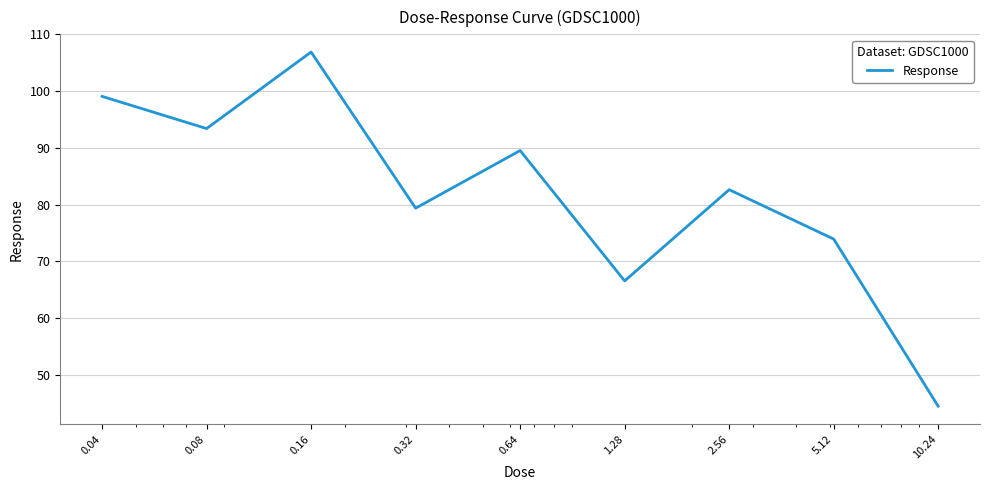

How many lines are shown in the chart?

1